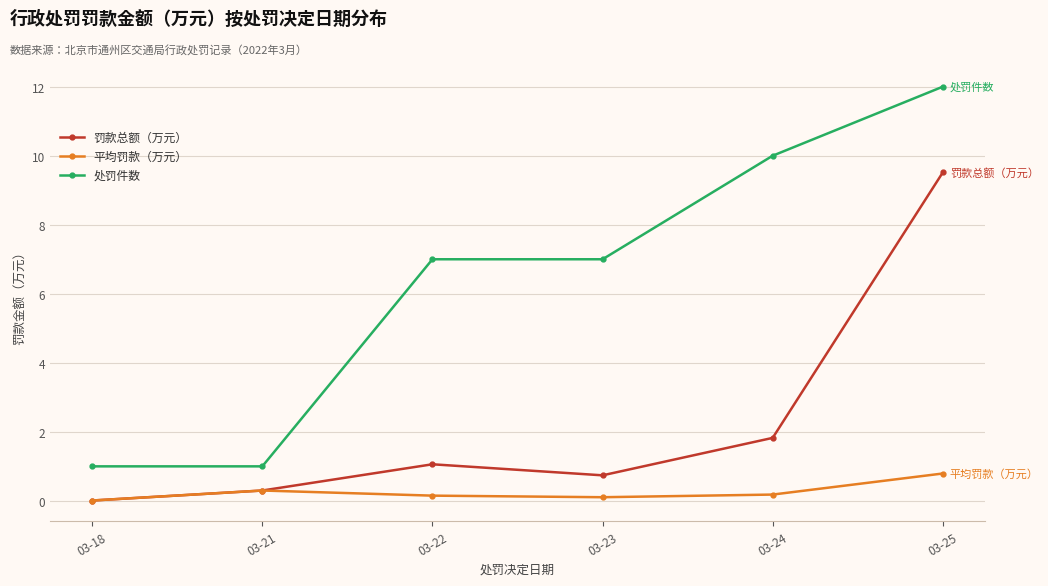

Which series has the largest range (max minus min)?

处罚件数